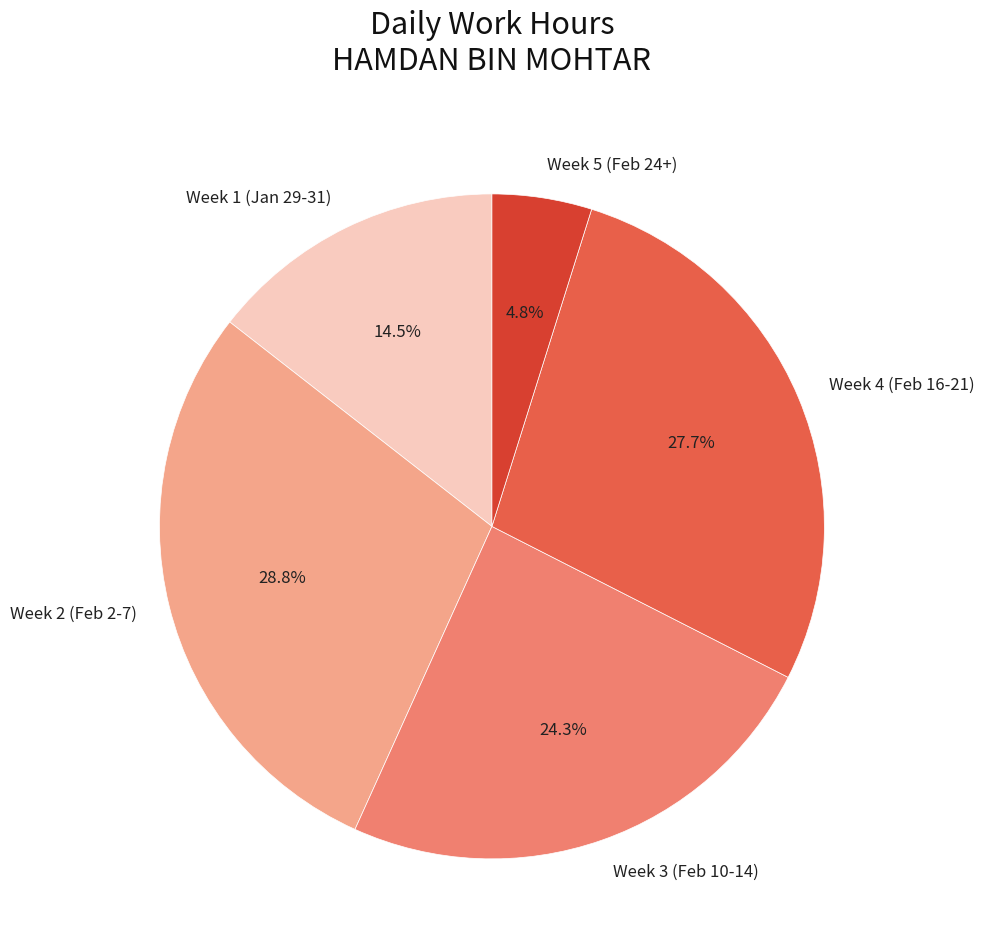

Is there a majority slice in this chart?

No